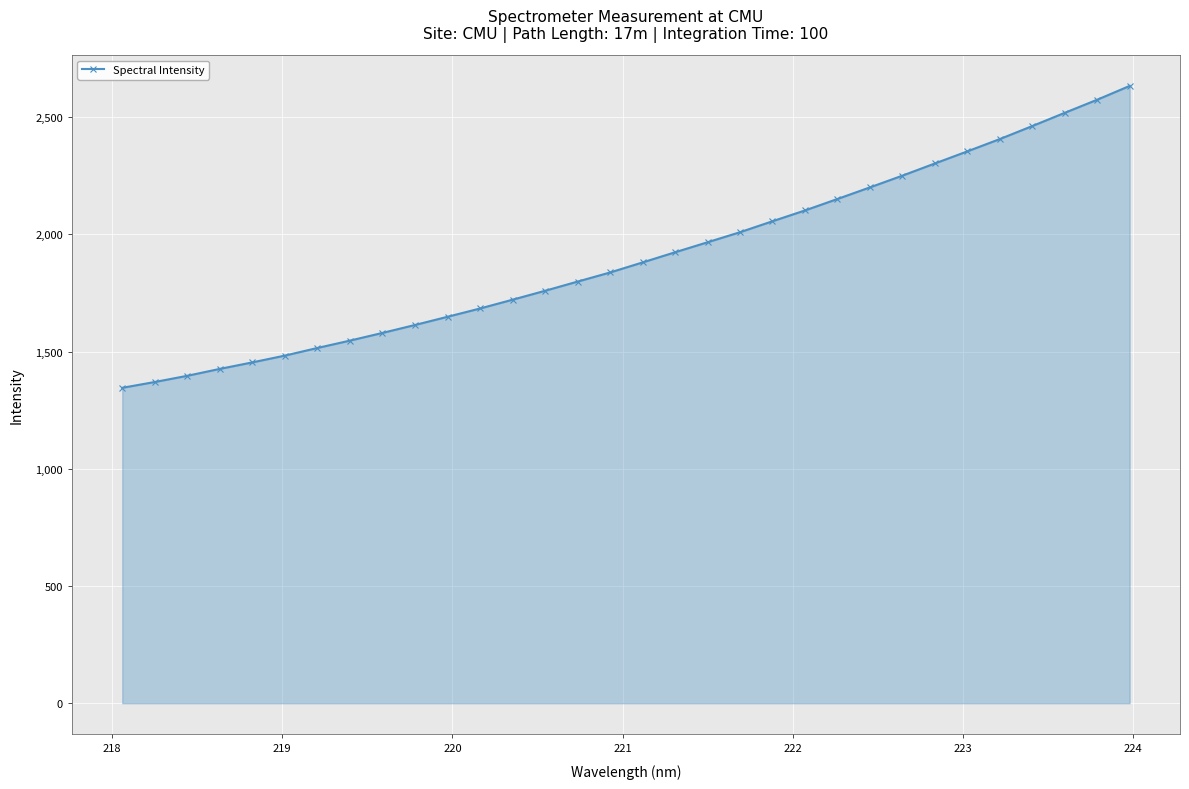

What is the value of the 26th point from the left?

2302.7